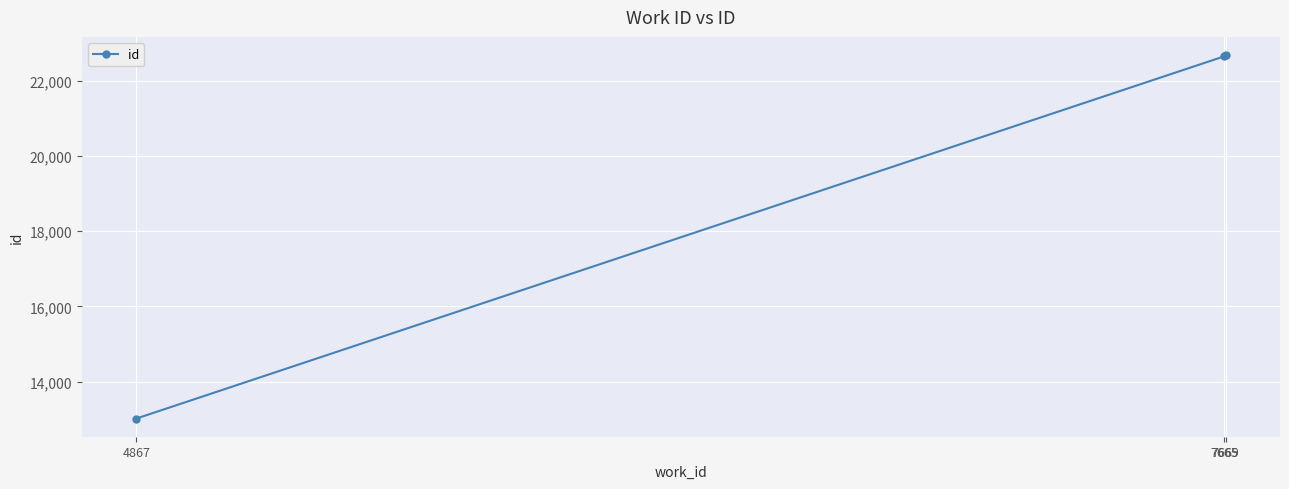

What is the difference between the values at 7669 and 4867?

9656